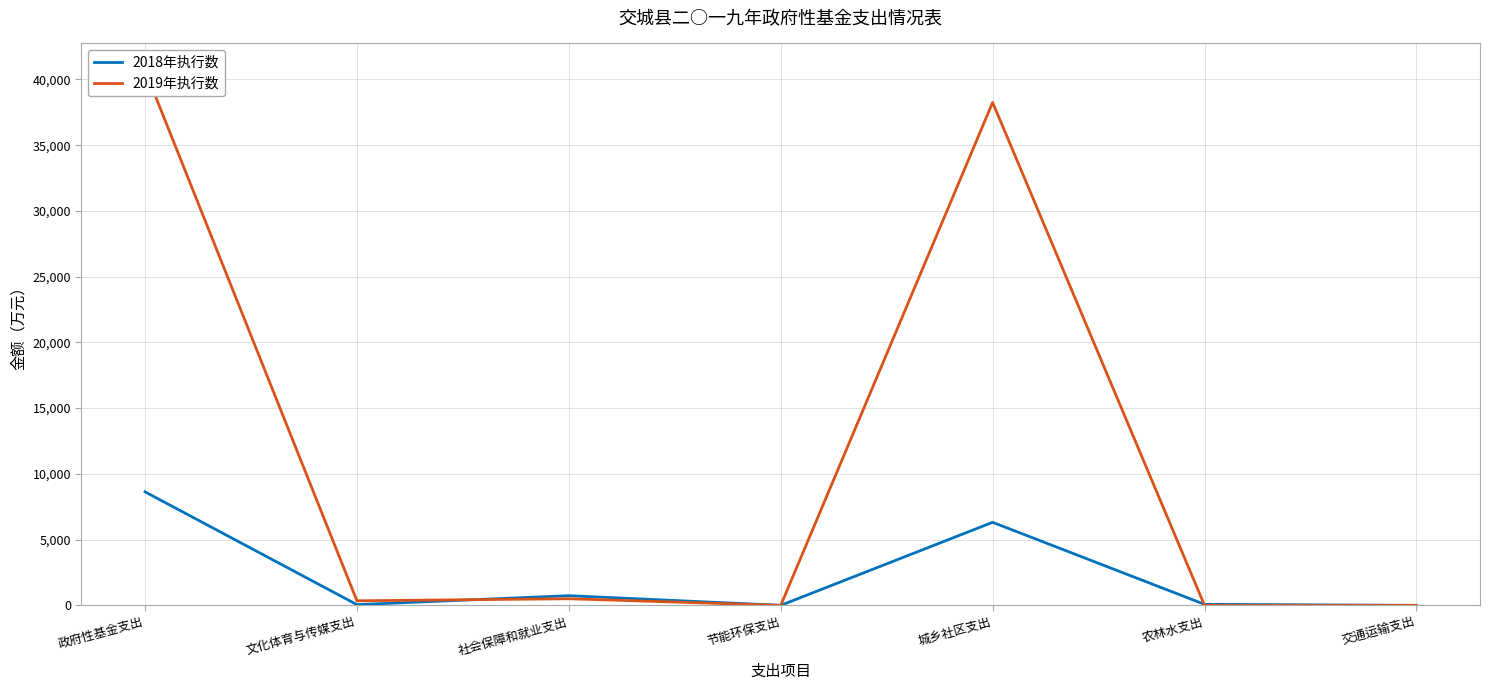

Does the chart have visible grid lines?

Yes